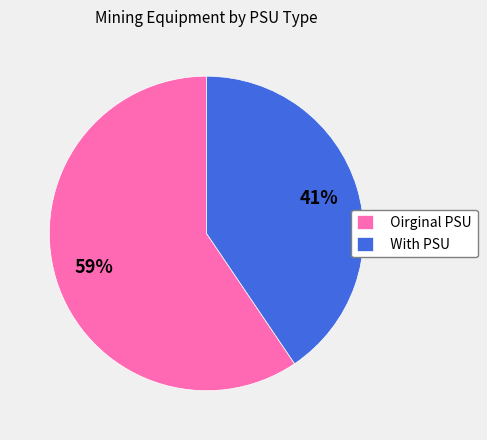

How many segments does this pie chart have?

2